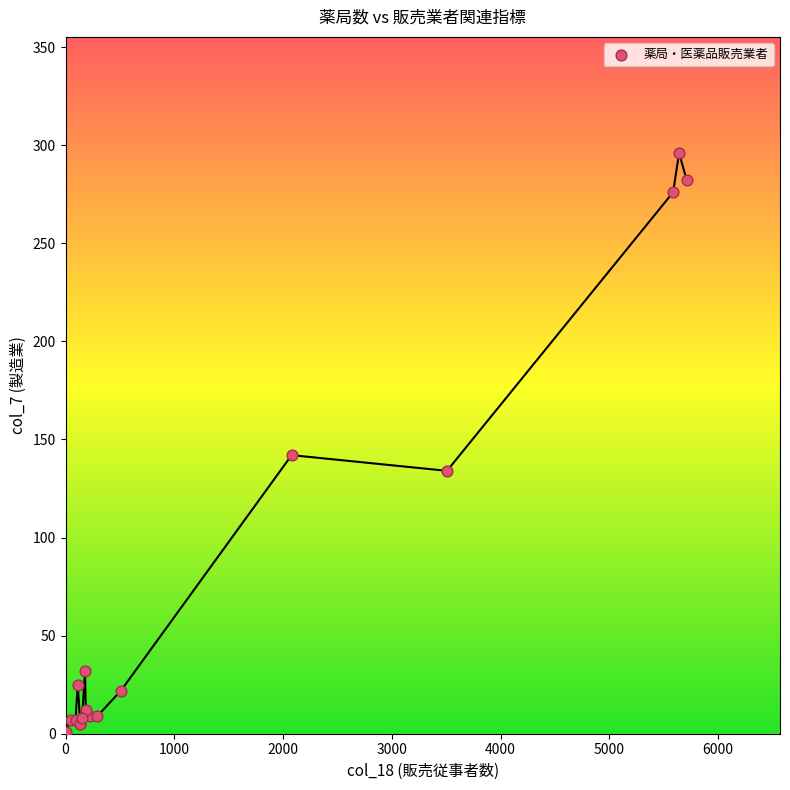

What Y value in the scatter plot is closest to 148?

142